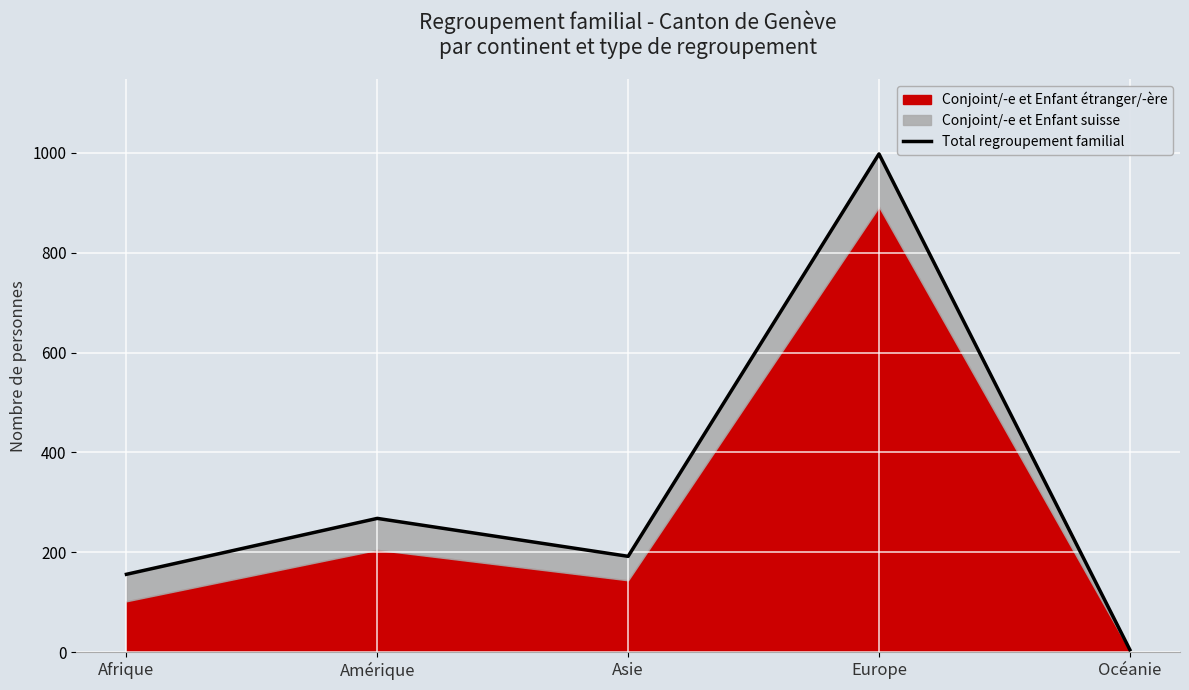

True or false: there are more than 0 points higher than both neighbors.

True